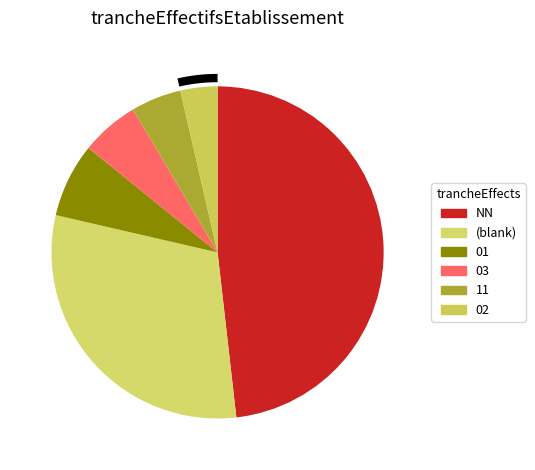

What is the largest slice in the pie chart?

NN